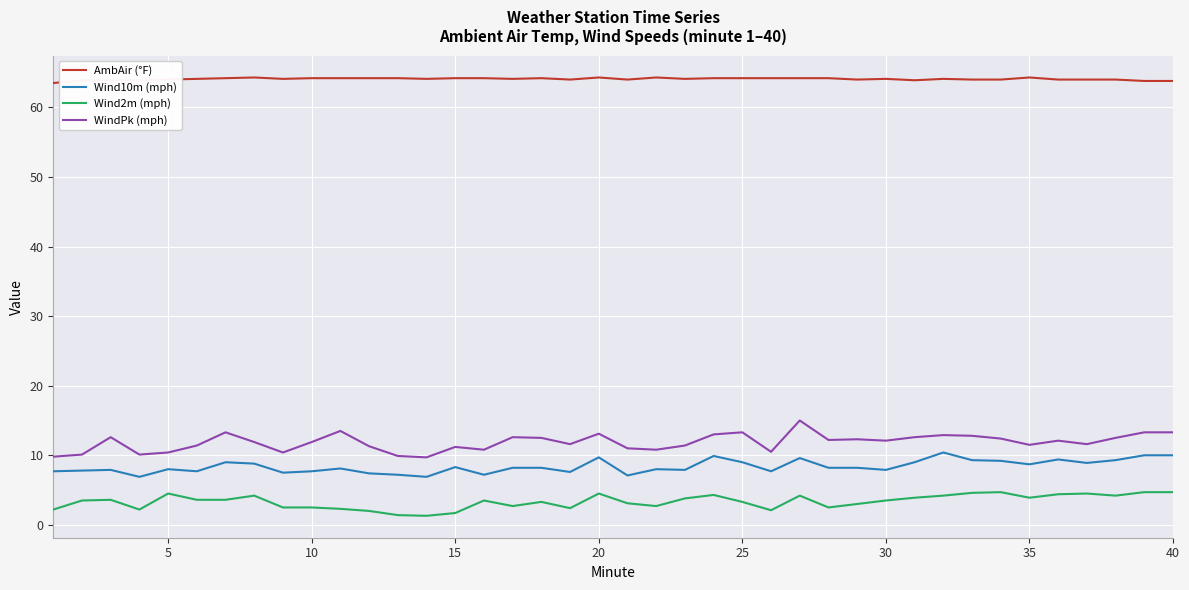

Rank the series by their maximum value, from lowest to highest.

Wind2m (mph), Wind10m (mph), WindPk (mph), AmbAir (°F)